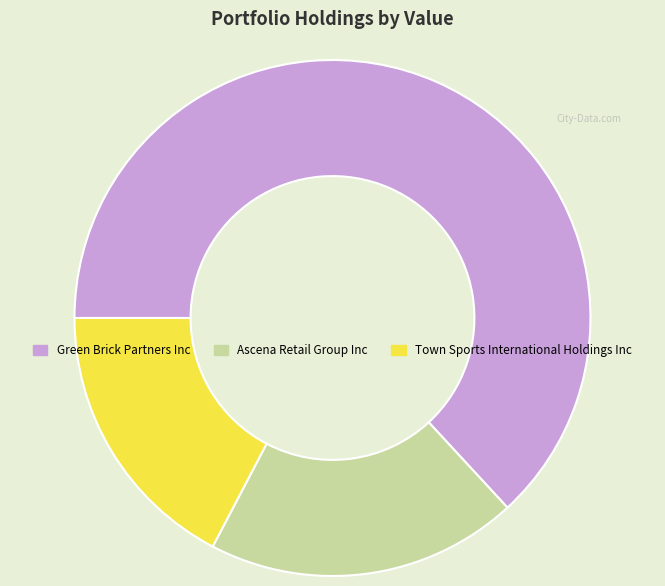

Do Town Sports International Holdings Inc and Ascena Retail Group Inc together represent more than half of the pie?

No